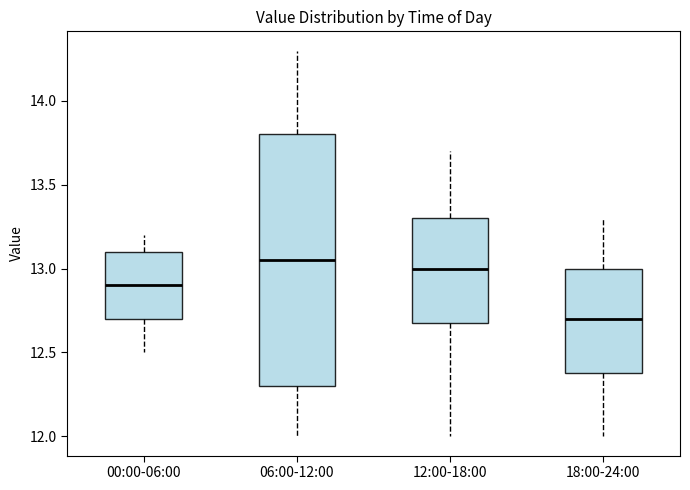

Where is the upper edge of the box for 12:00-18:00 on the y-axis? The values are not printed on the chart, so give them approximately, as read against the axis.

13.30